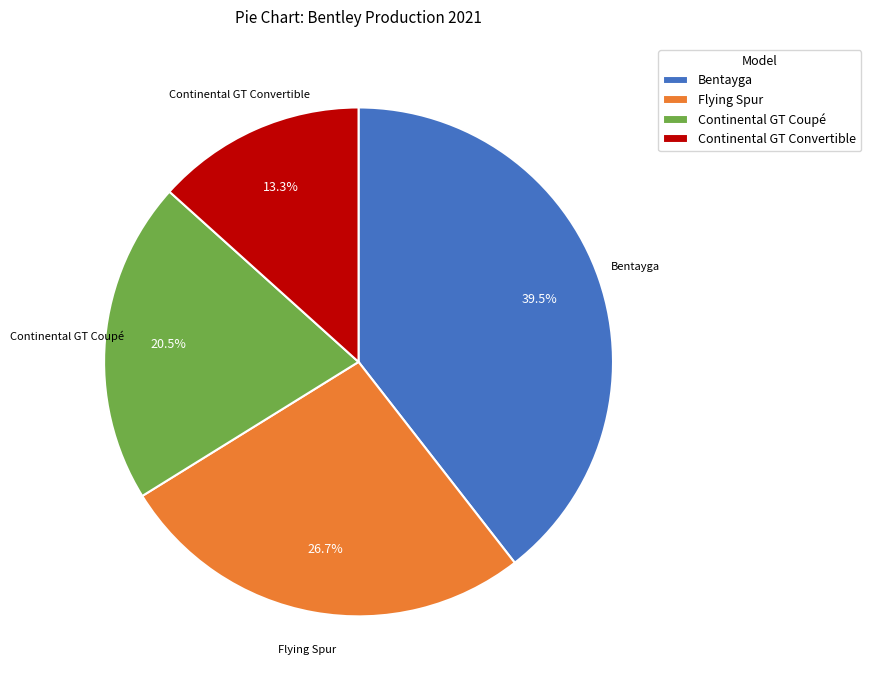

Count the number of slices in the pie.

4